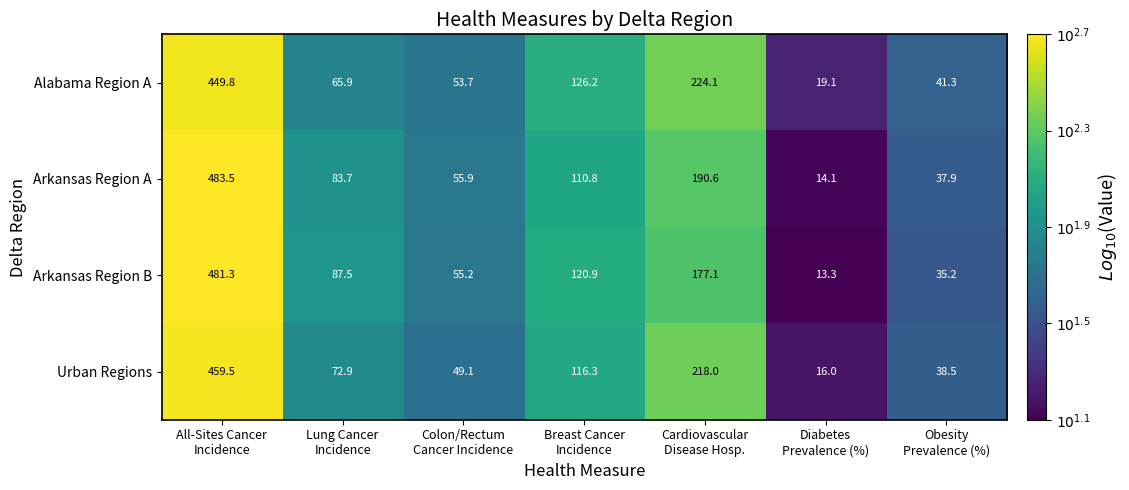

Reading right to left, what are all the values shown in this chart?

Alabama Region A: 41.3	19.1	224.1	126.2	53.7	65.9	449.8
Arkansas Region A: 37.9	14.1	190.6	110.8	55.9	83.7	483.5
Arkansas Region B: 35.2	13.3	177.1	120.9	55.2	87.5	481.3
Urban Regions: 38.5	16.0	218.0	116.3	49.1	72.9	459.5